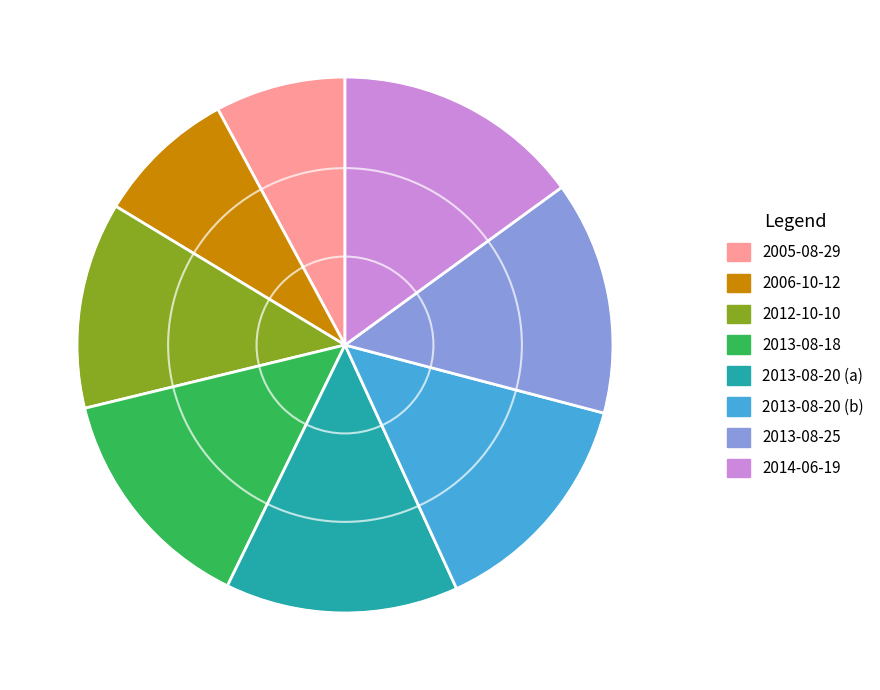

Is 2013-08-18 the majority of the pie?

No